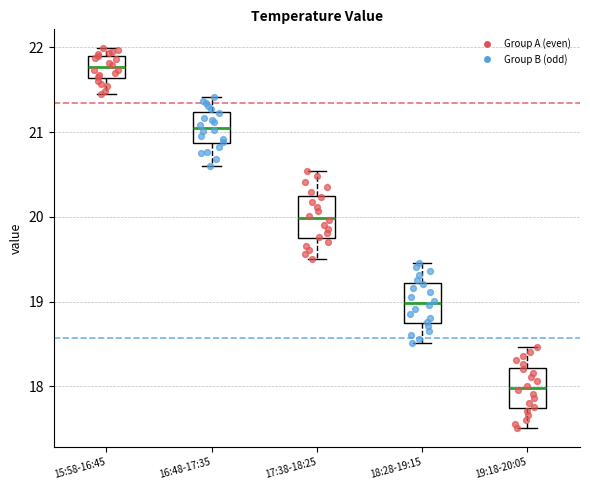

Where does the lower whisker of the box for 18:28-19:15 end on the y-axis? The values are not printed on the chart, so give them approximately, as read against the axis.

18.5